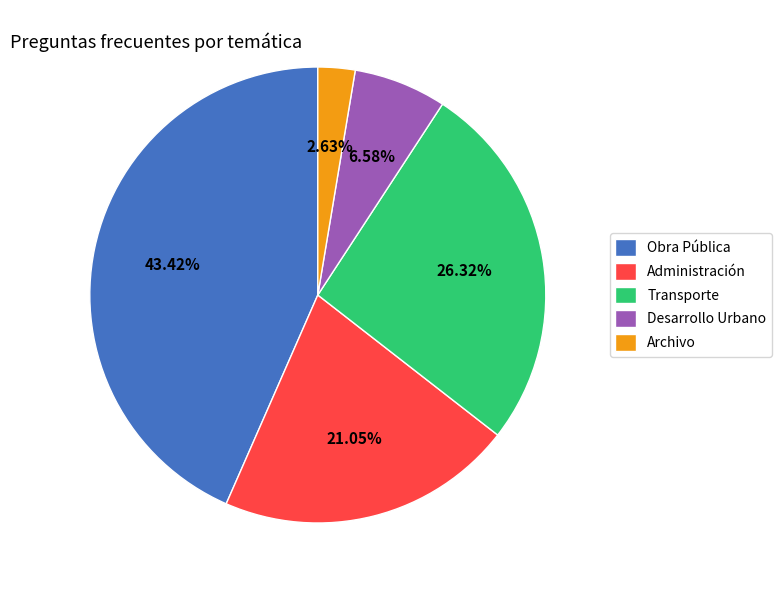

Does Transporte represent more than half of the total?

No